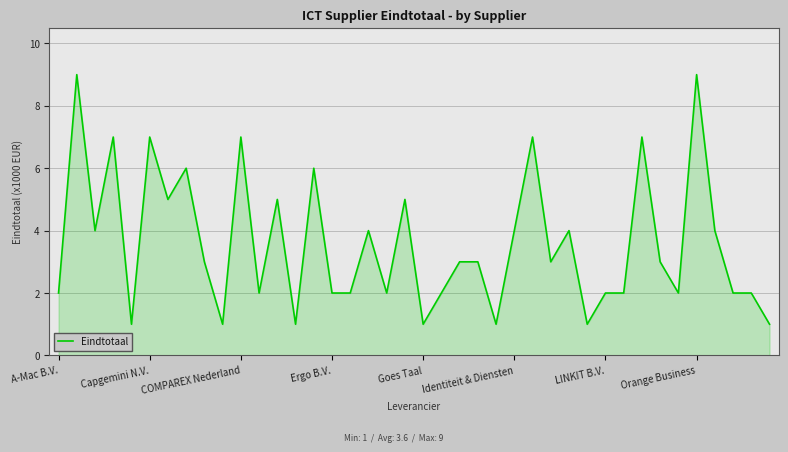

What is the maximum value shown in the chart?

9